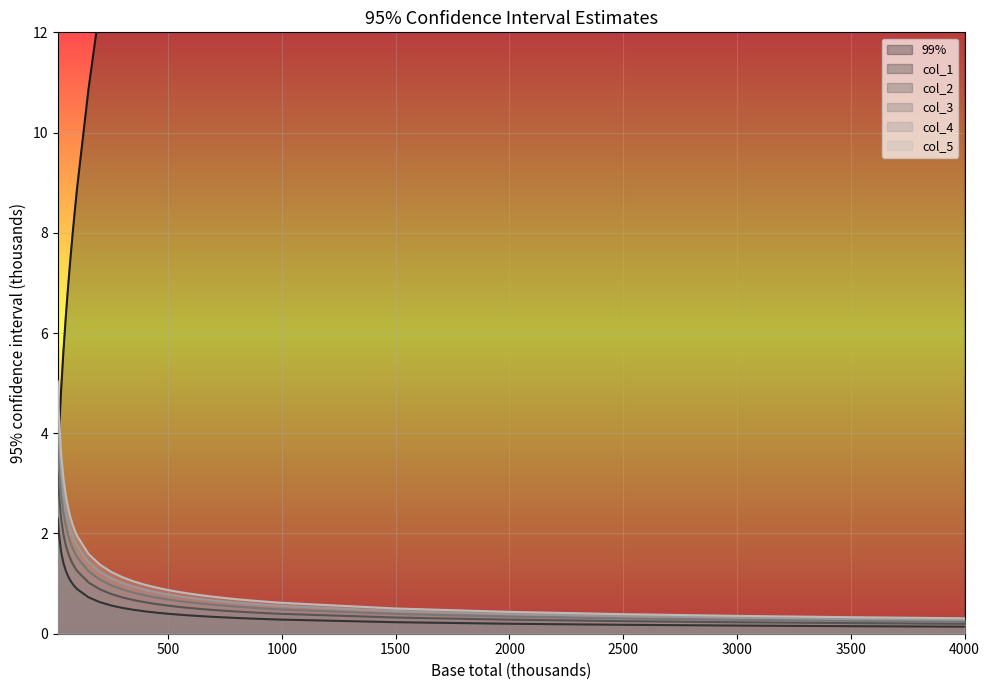

At which category does the chart reach its peak across all series?

4000